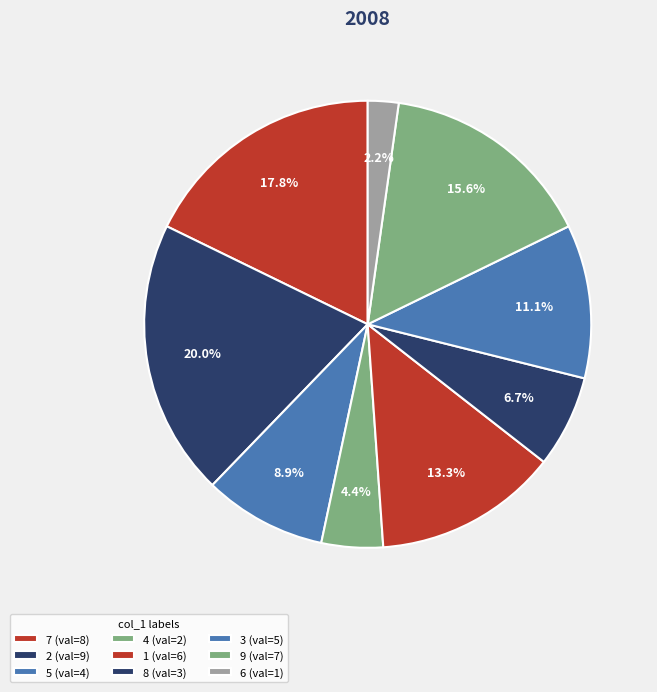

Is it true that 7 is 5% of the pie?

False